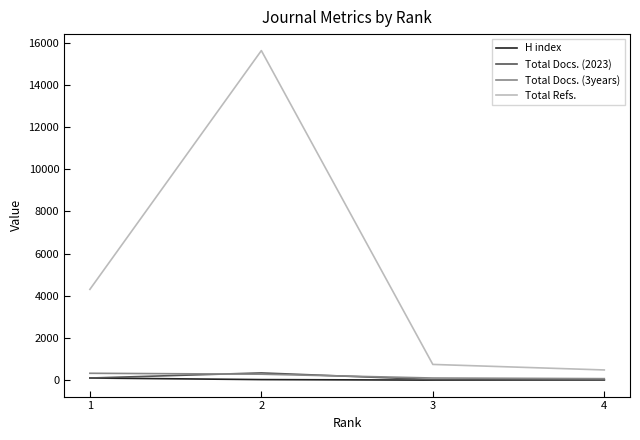

Which series changed the most between 1 and 2?

Total Refs.